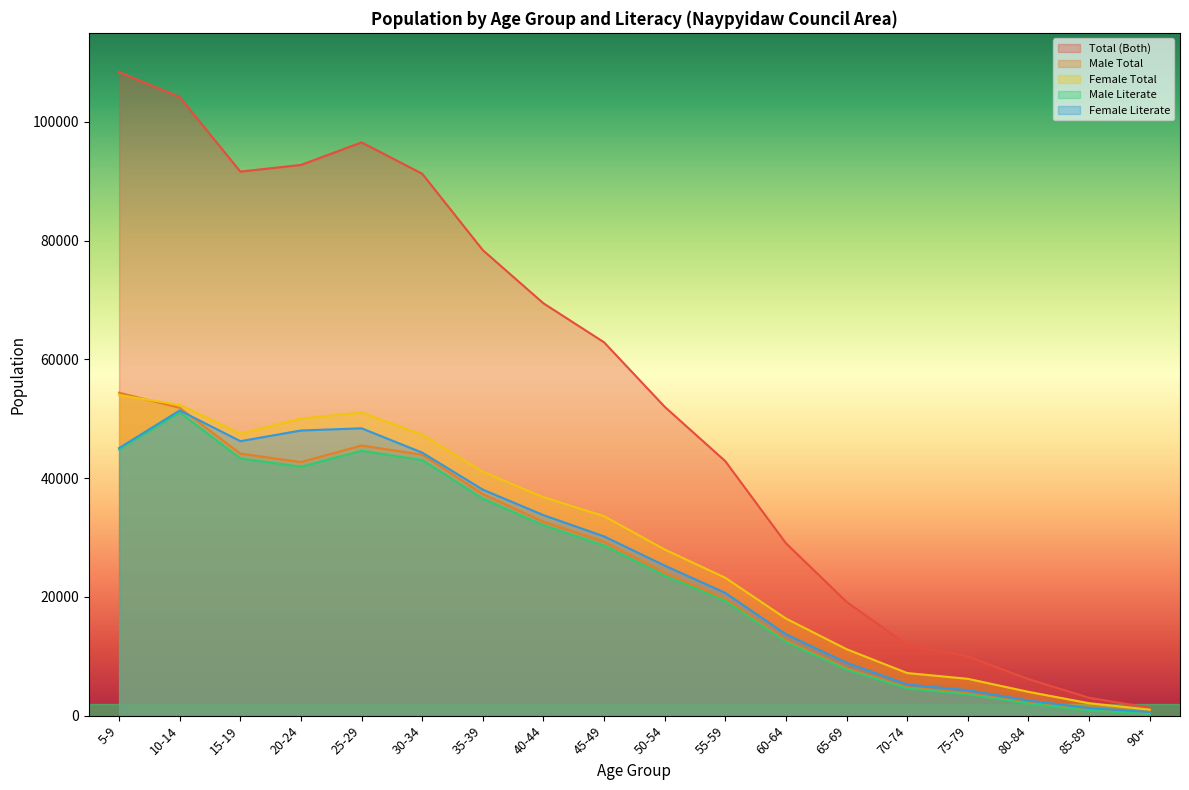

How many interior local valleys does the Female Literate series have?

1